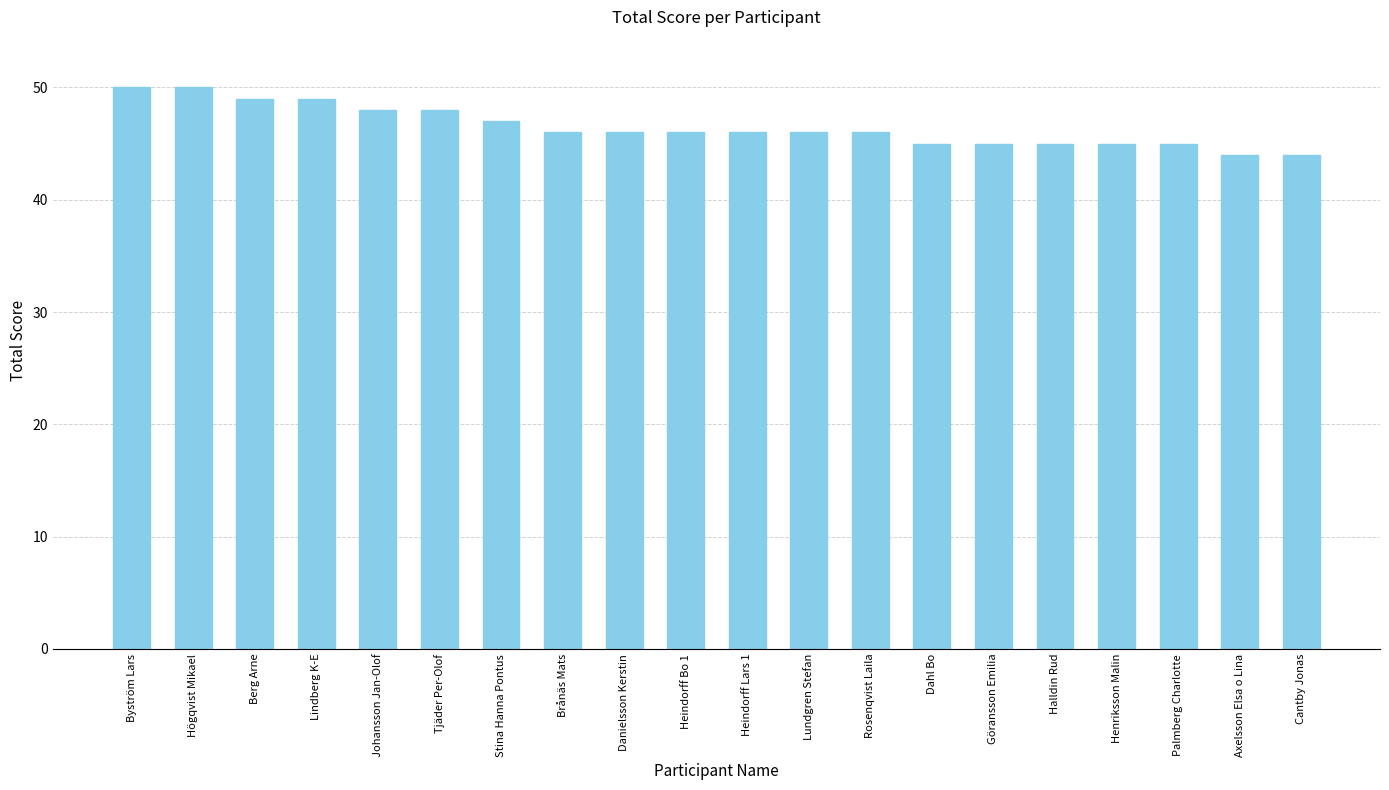

What is the change in value from Tjäder Per-Olof to Axelsson Elsa o Lina?

-4